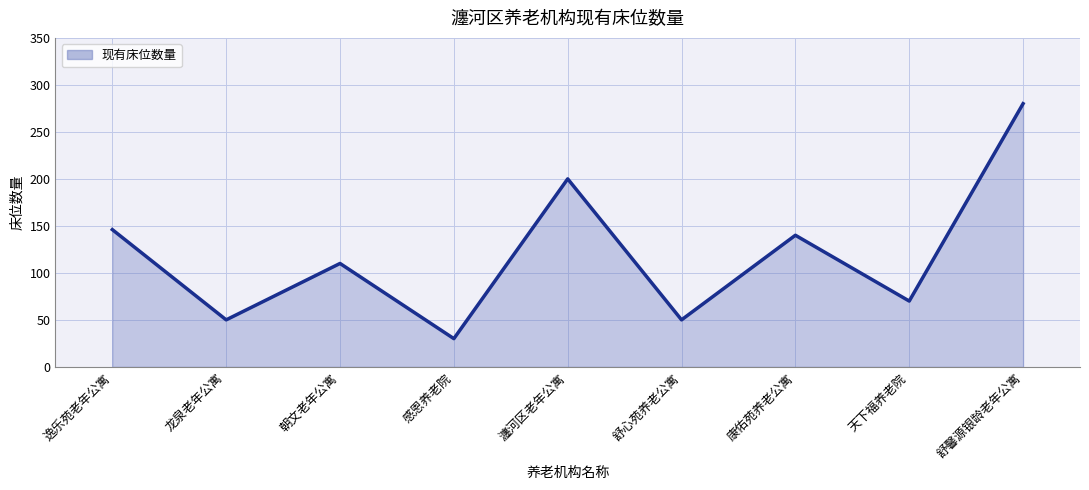

Reading left to right, what are all the values shown in this chart?

146	50	110	30	200	50	140	70	280